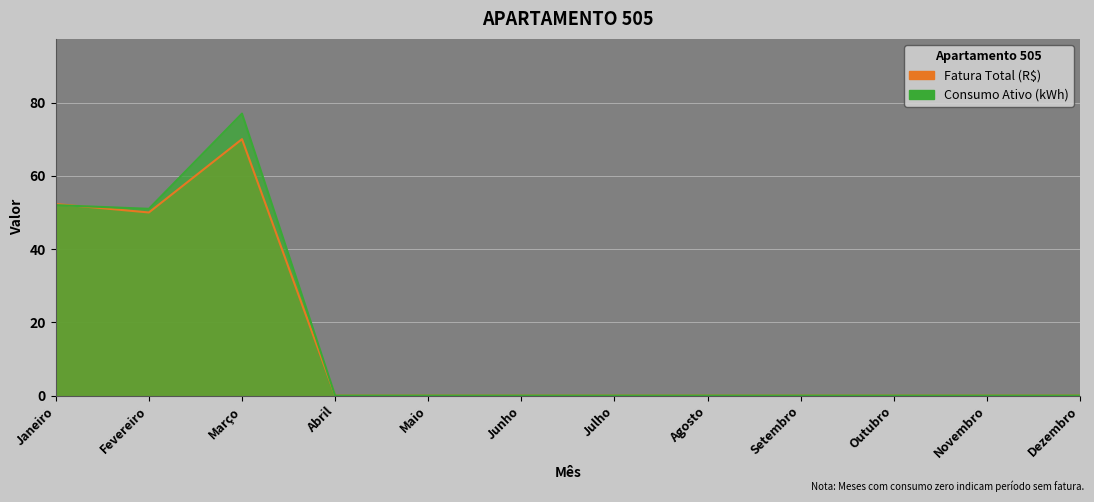

What is the average value of the Consumo Ativo (kWh) series?

15.0